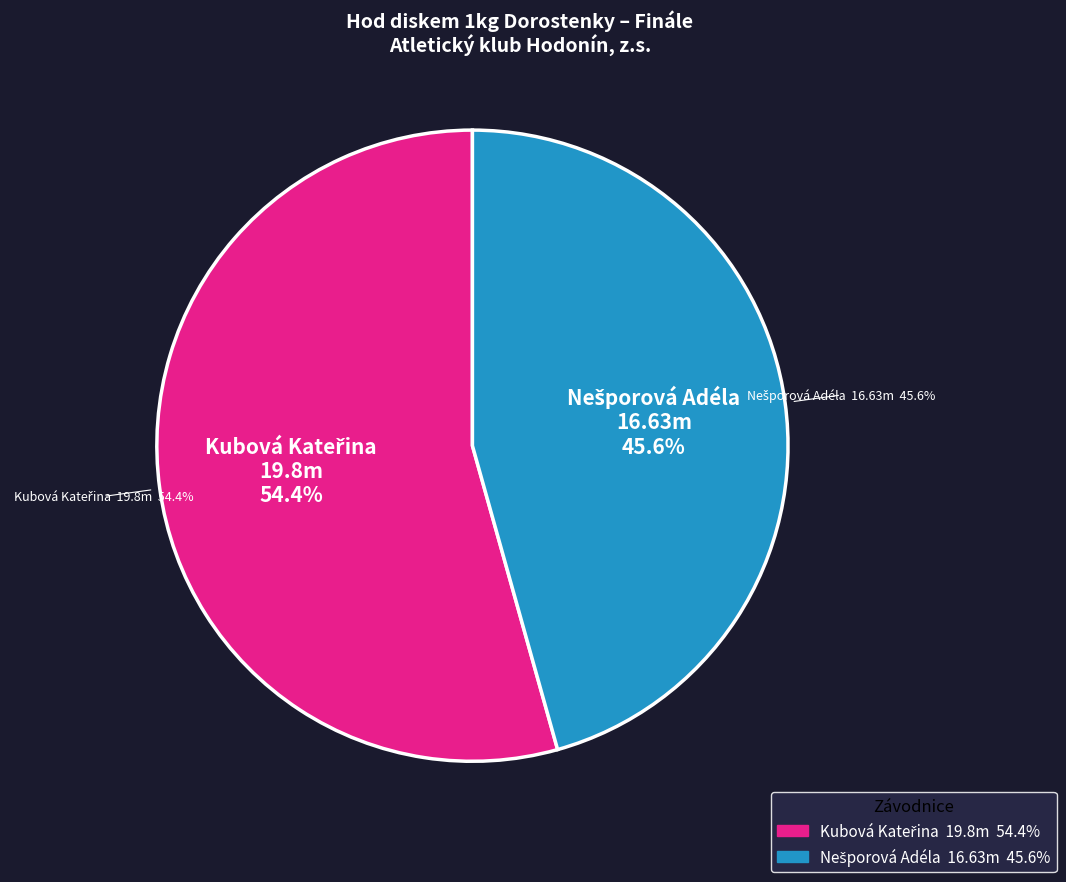

Which category has the biggest portion of the pie?

Kubová Kateřina